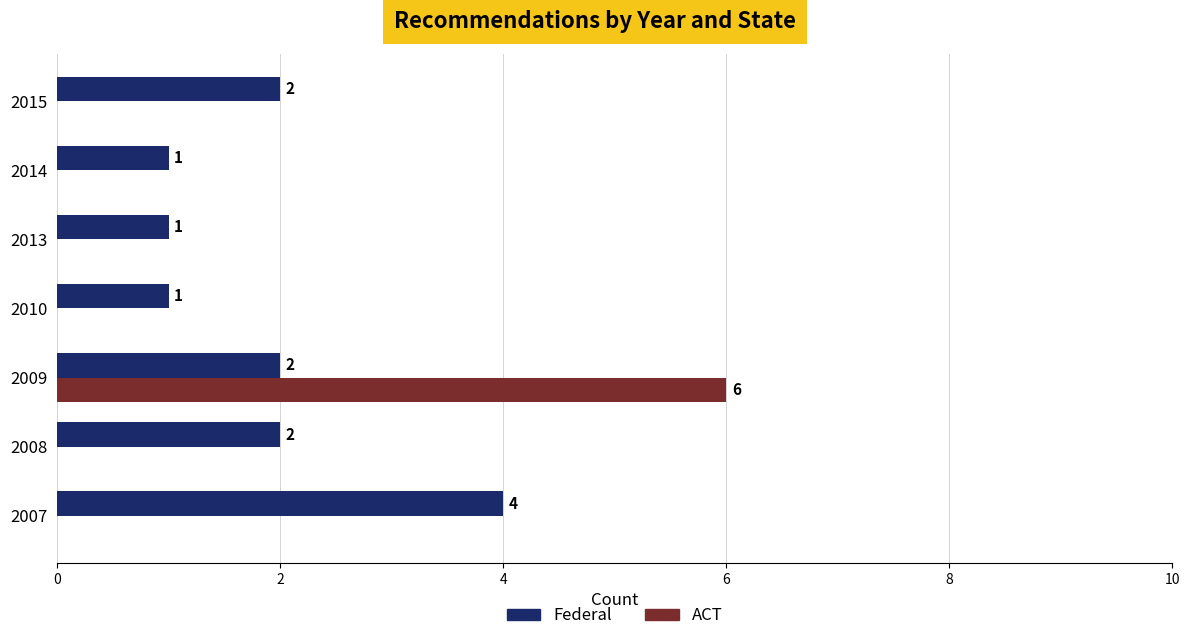

What is the highest value of the ACT series?

6